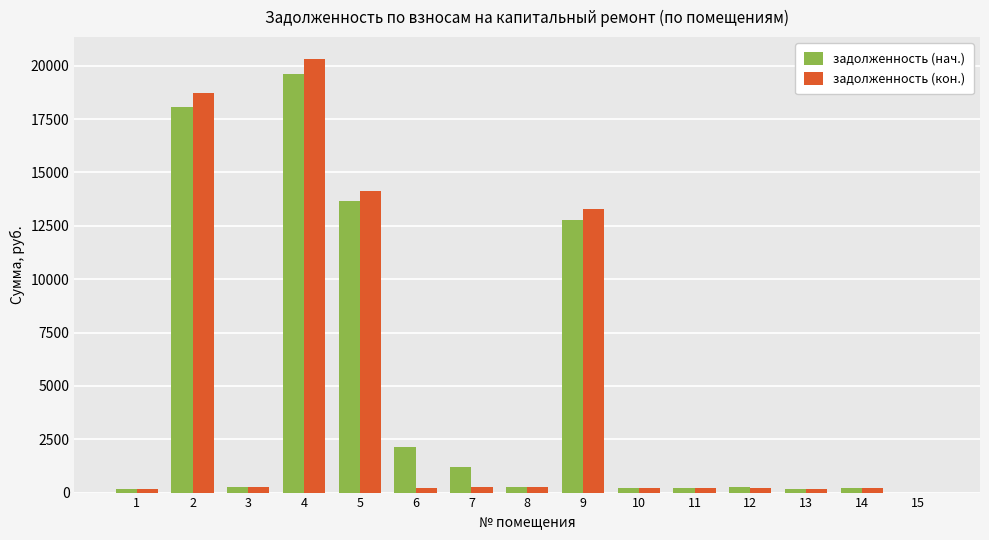

What is the highest value of the задолженность (кон.) series?

20327.6